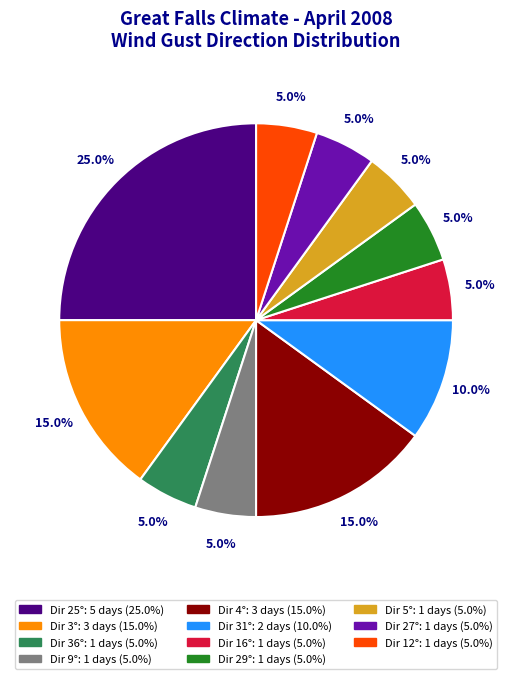

Does any single category account for the majority?

No